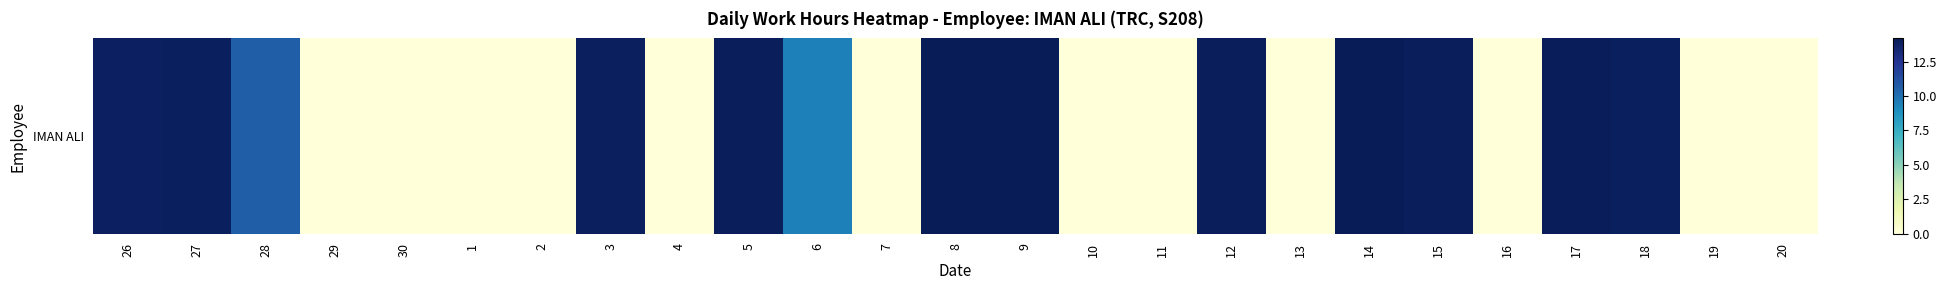

The chart shows a value of 7.5 at 16. True or false?

False